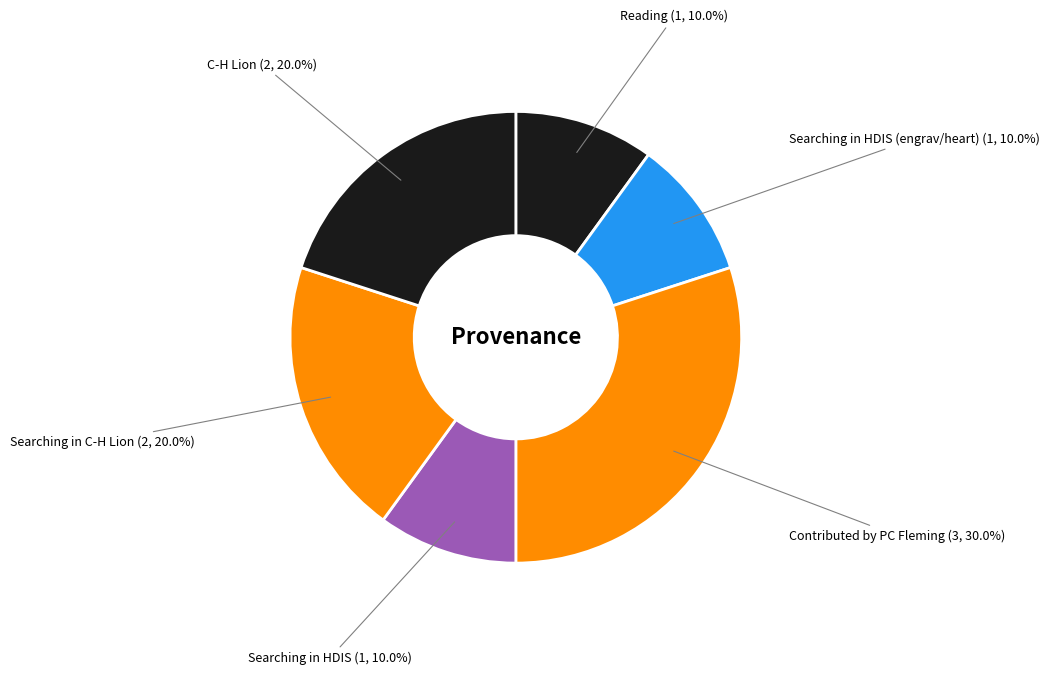

Is there a majority slice in this chart?

No